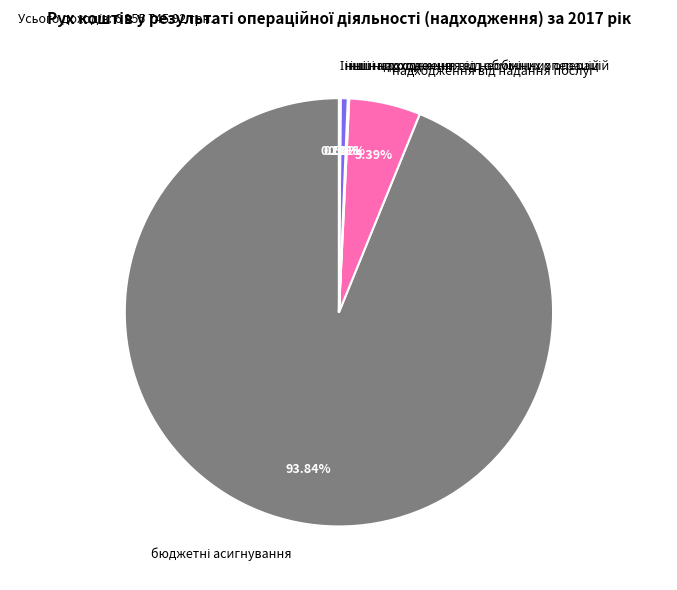

Is there any slice that represents more than half of the pie?

Yes